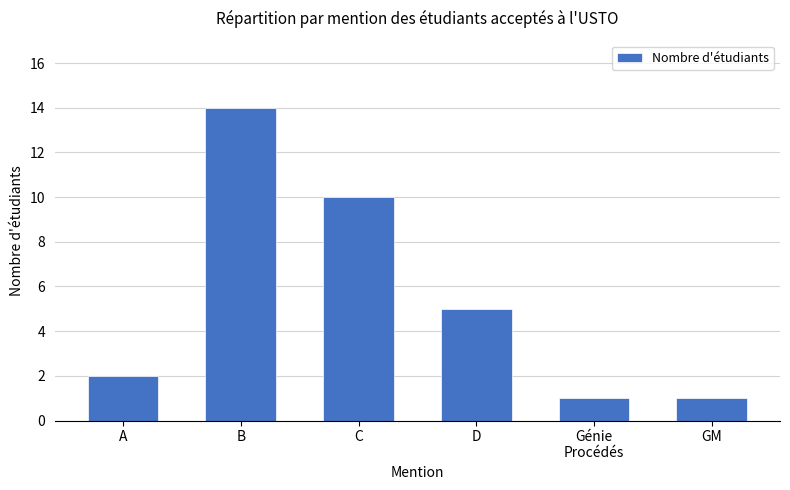

Where is the data nearest to the value 7?

D